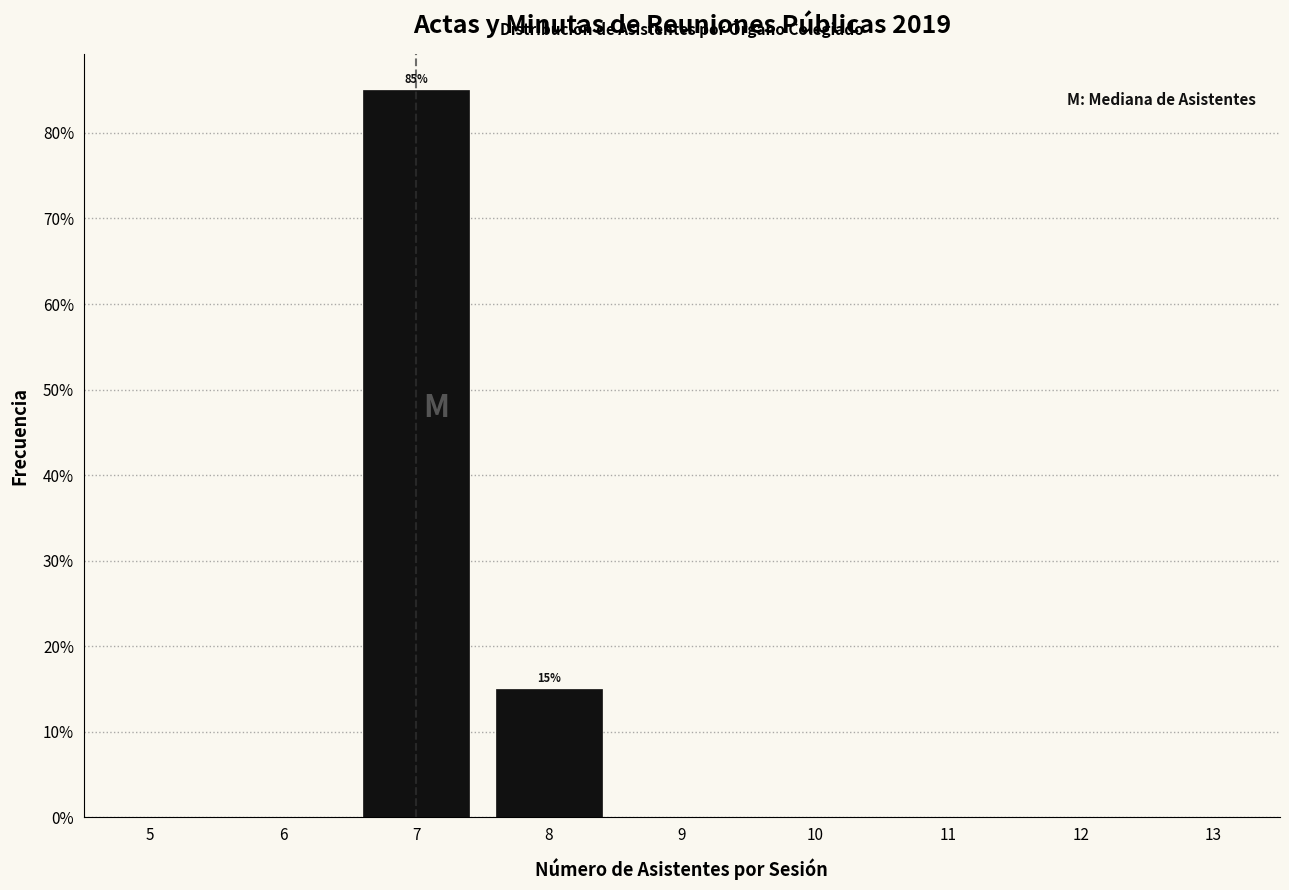

Are the bars horizontal?

No